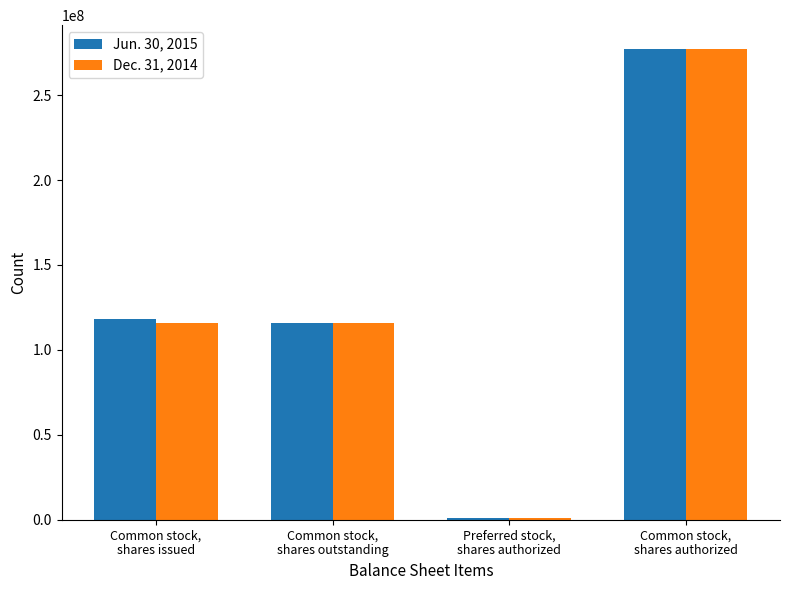

What is the greatest value displayed?

277333332